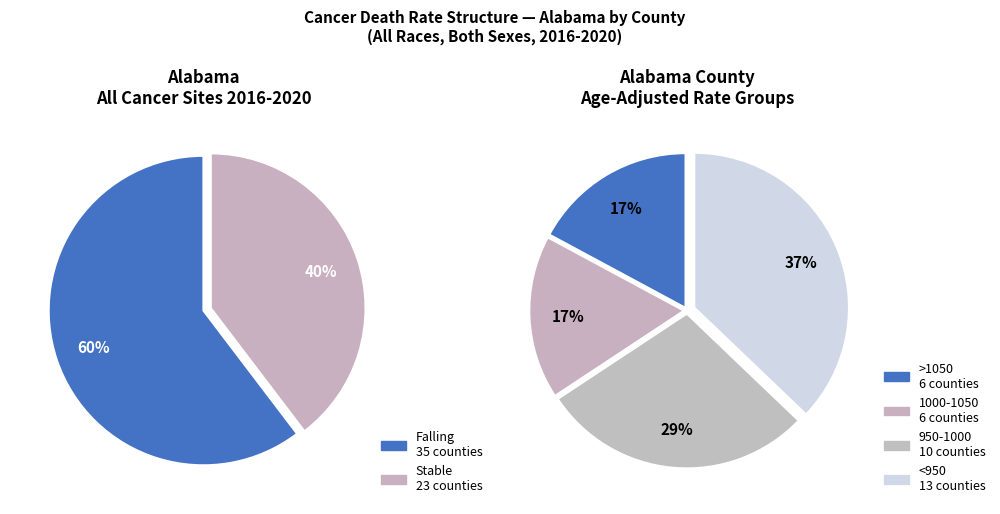

Which slice is the largest?

falling